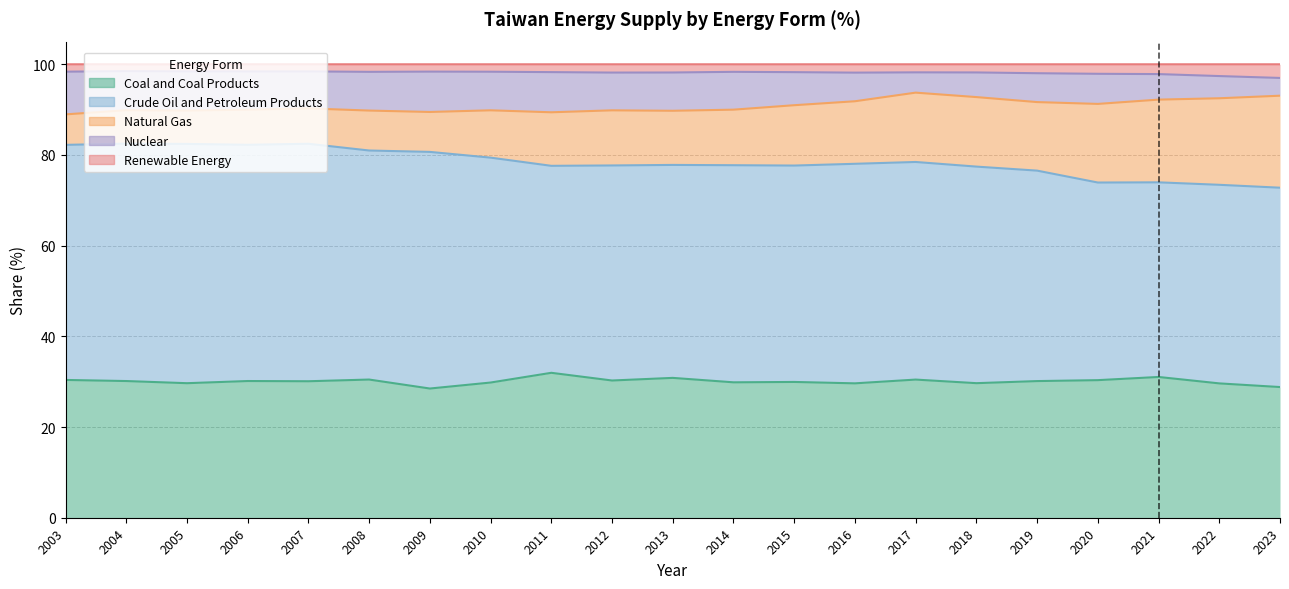

Is it true that Coal and Coal Products equals 8.7 at 2007?

False